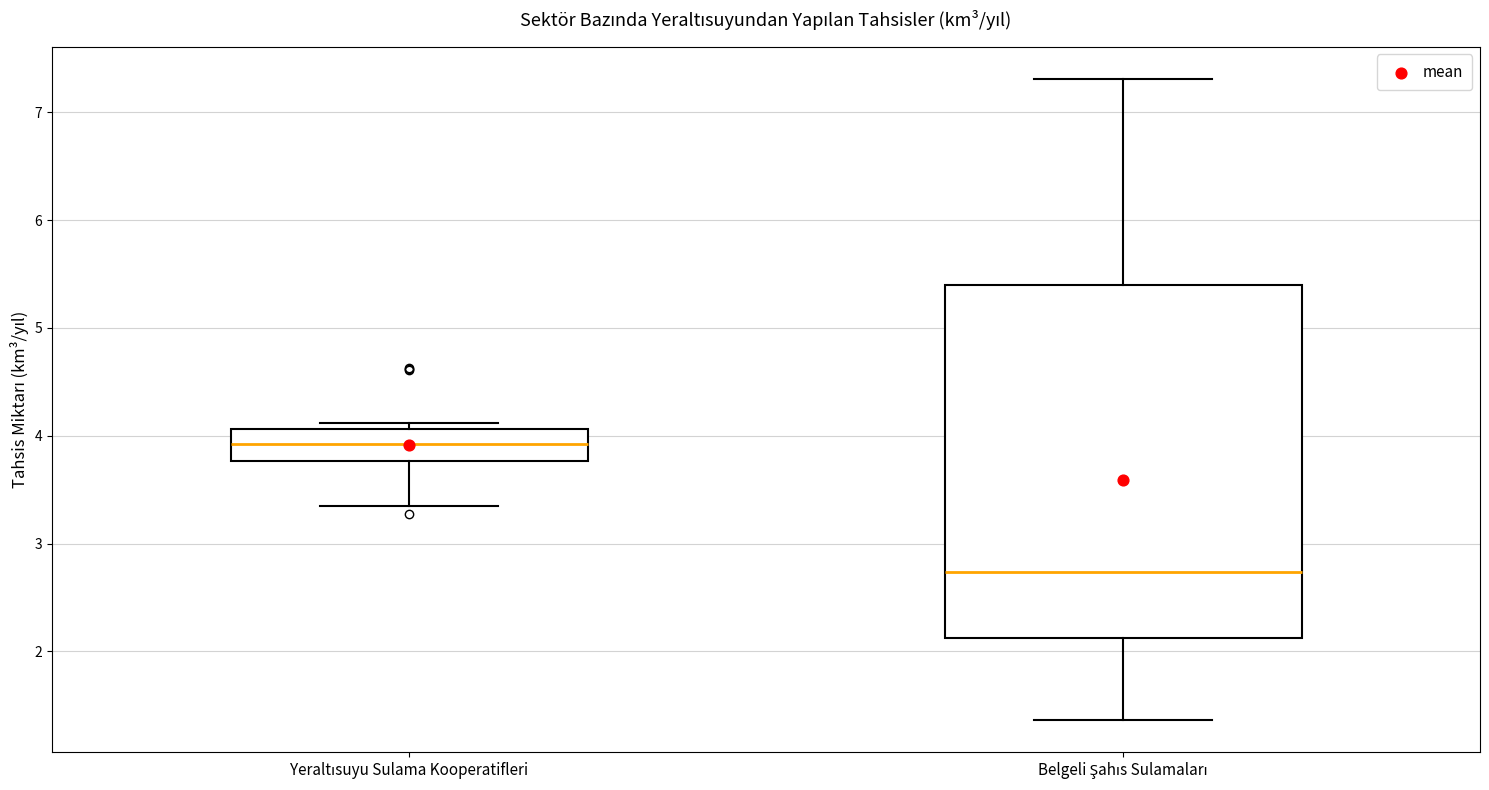

Where is the lower edge of the box for Yeraltısuyu Sulama Kooperatifleri on the y-axis? The values are not printed on the chart, so give them approximately, as read against the axis.

3.8